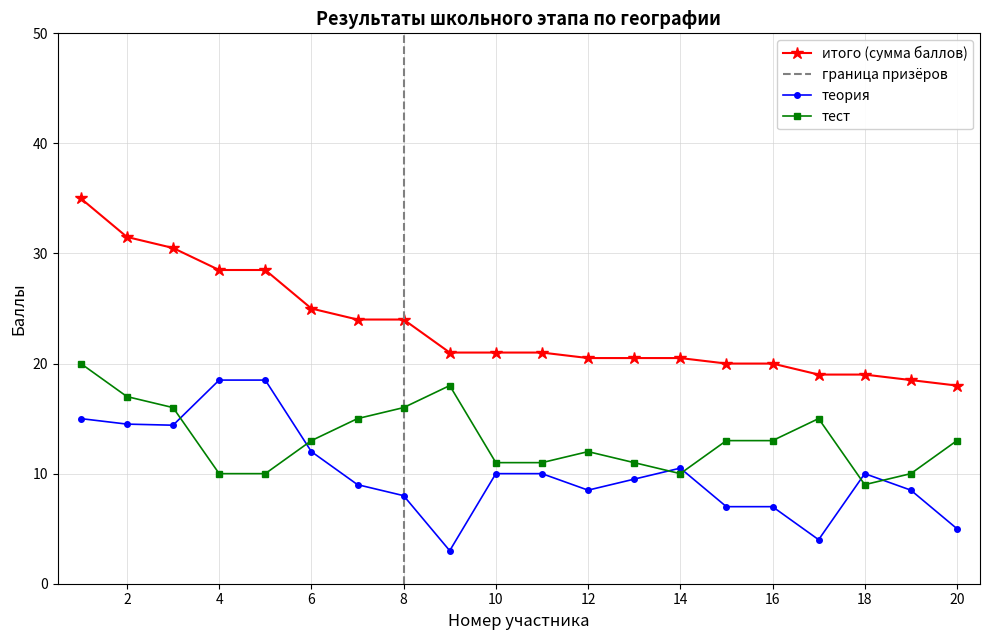

The теория series shows 4.0 at 17. True or false?

True